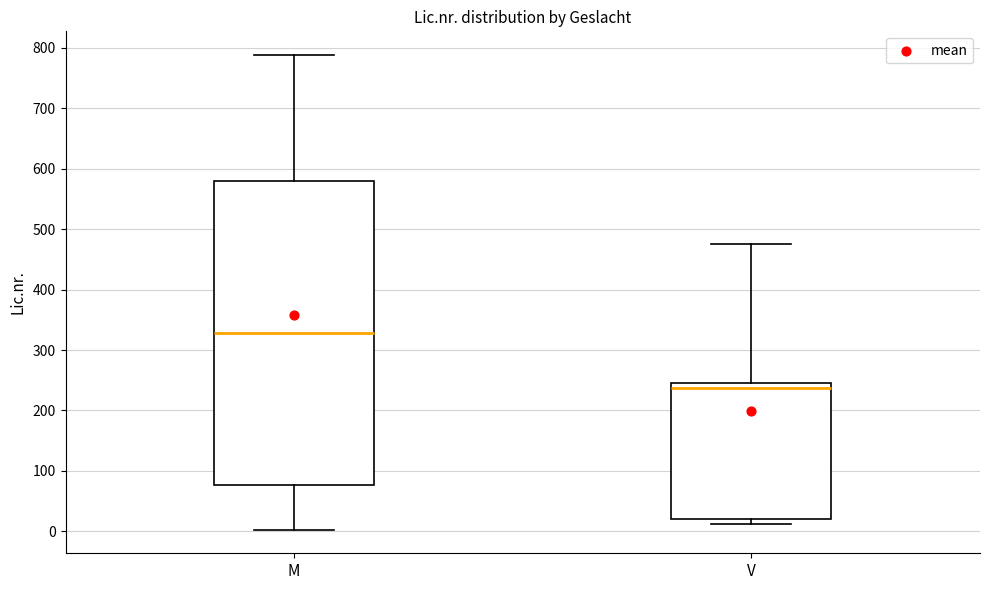

Which box's median line is the highest?

M